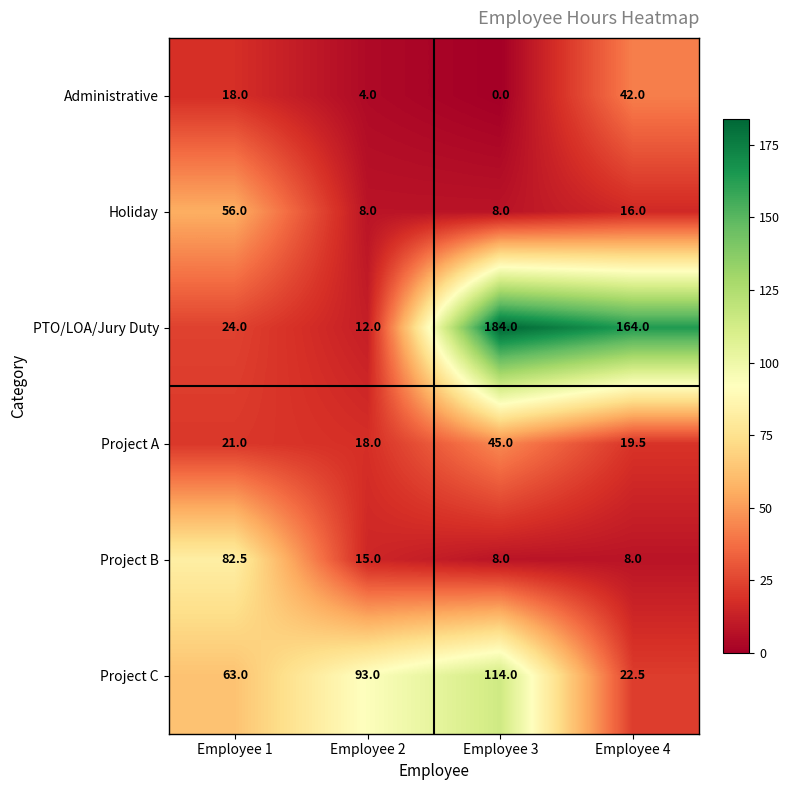

Which series has the largest total across all categories?

PTO/LOA/Jury Duty